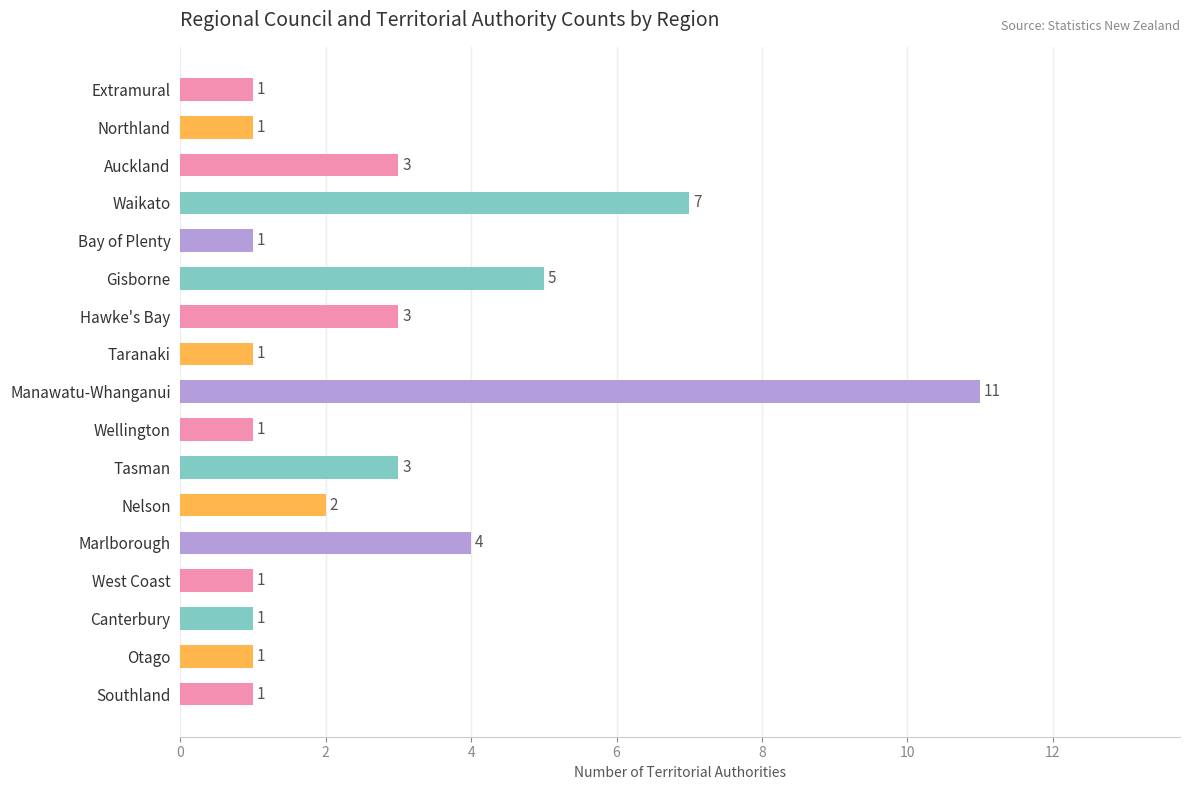

Count the values in the range 1 to 3.

13